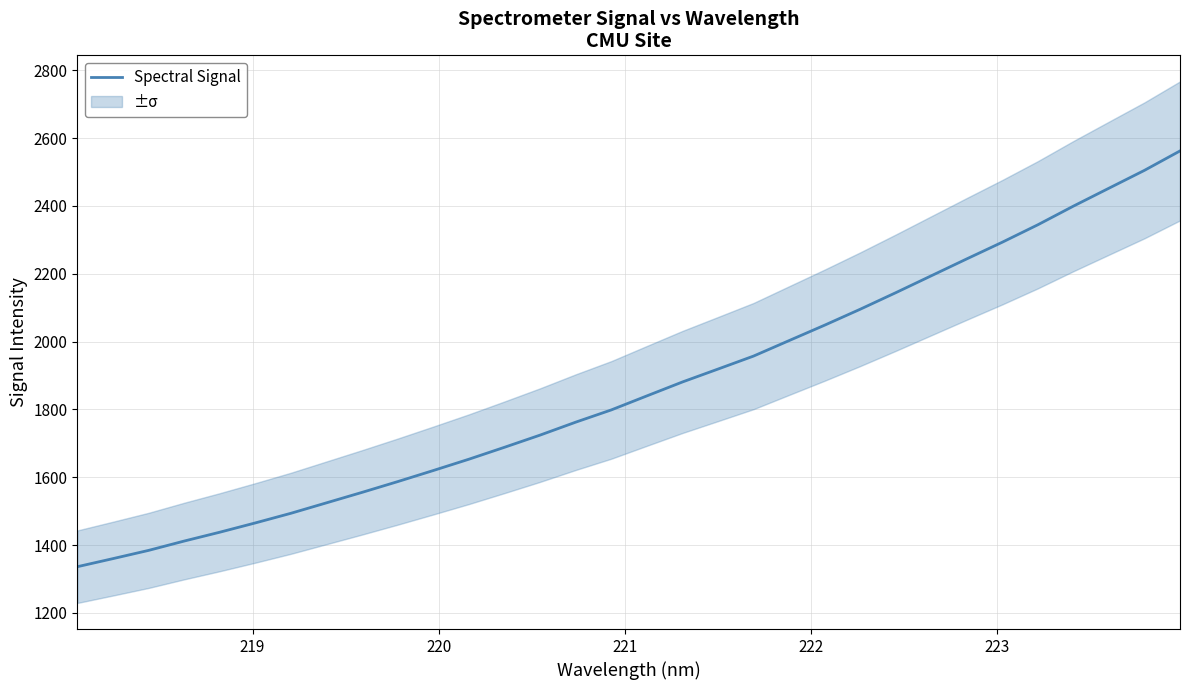

How many lines are shown in the chart?

1